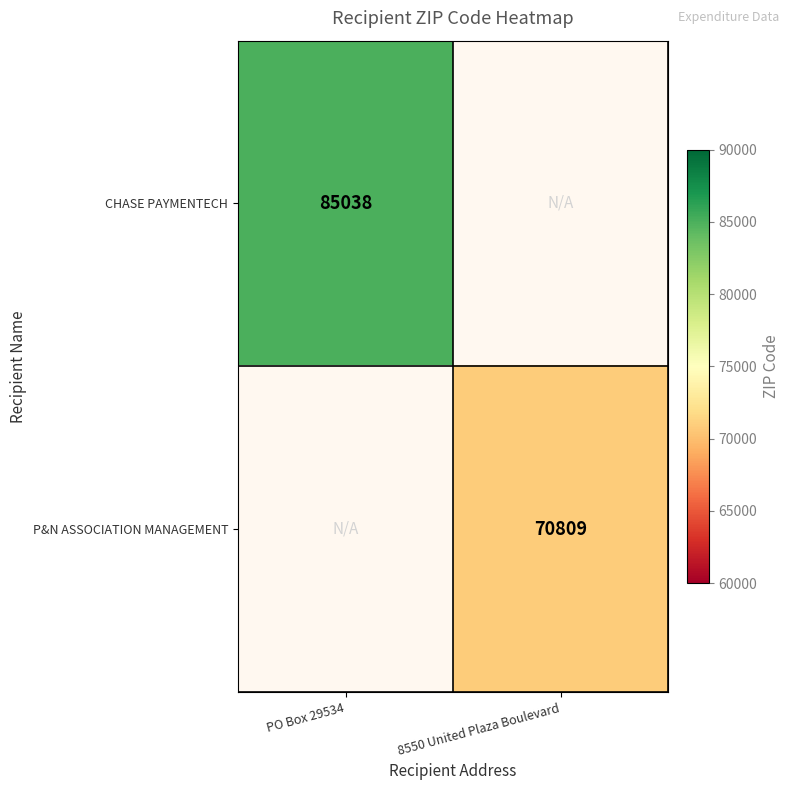

True or false: P&N ASSOCIATION MANAGEMENT has a value of 92162 at 8550 United Plaza Boulevard.

False